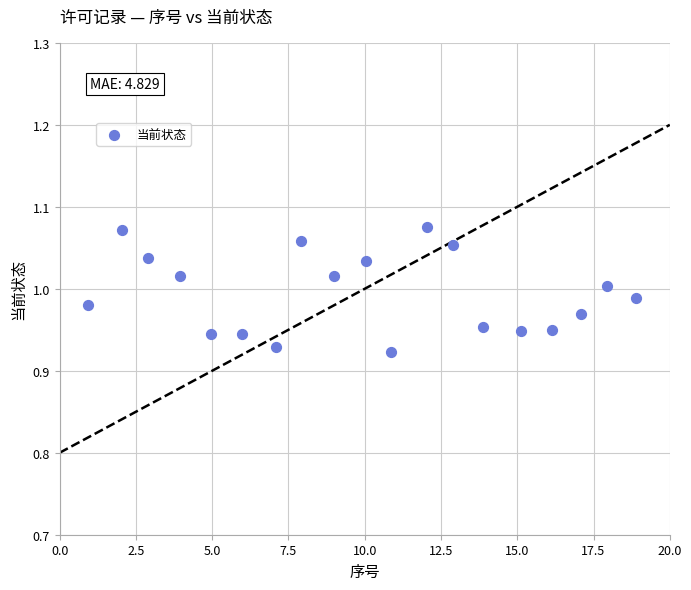

What is the range of X values (max minus min)?

17.9